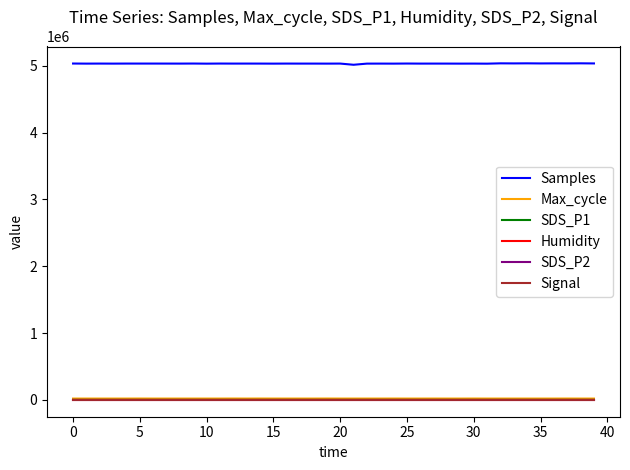

What is the greatest value displayed?

5035029.0